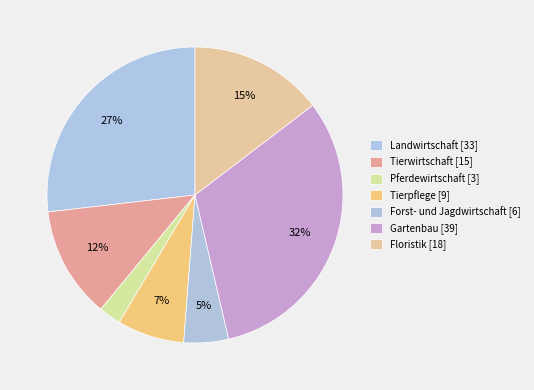

Between Tierwirtschaft and Pferdewirtschaft, which is larger?

Tierwirtschaft